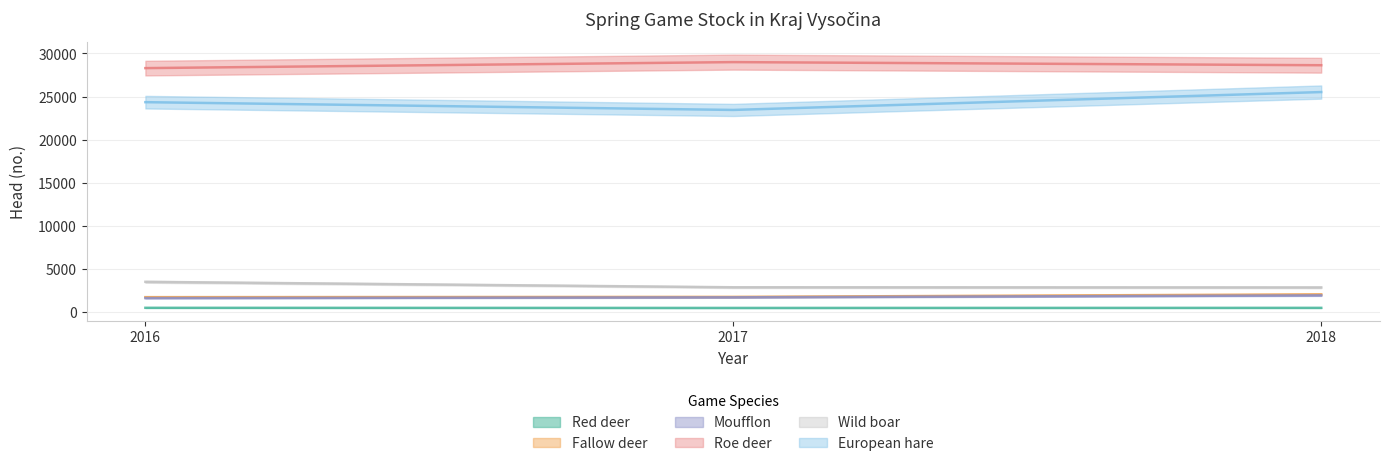

What is the total value across all series at 2016?

60093